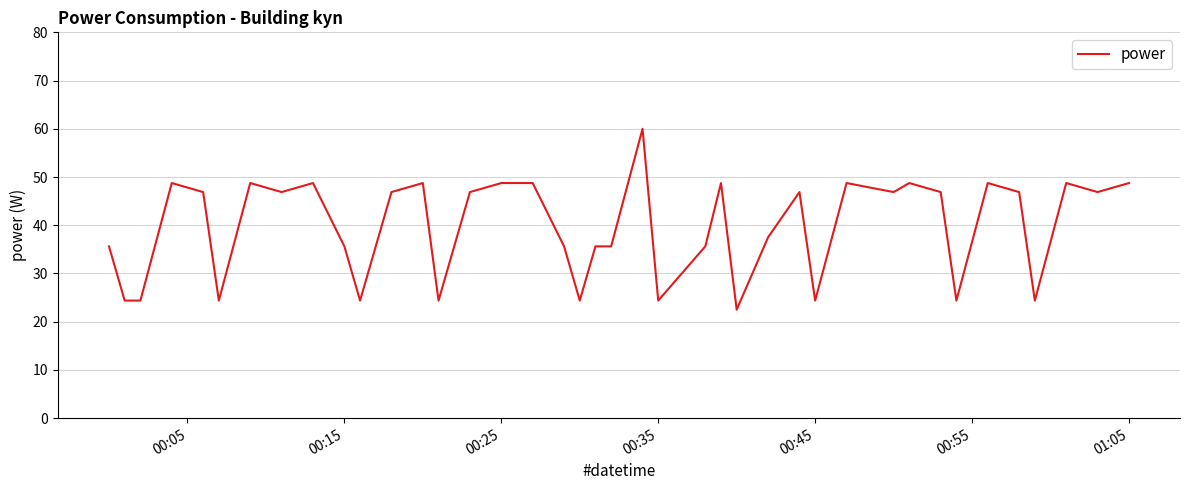

Does the chart display data point markers on the line(s)?

No